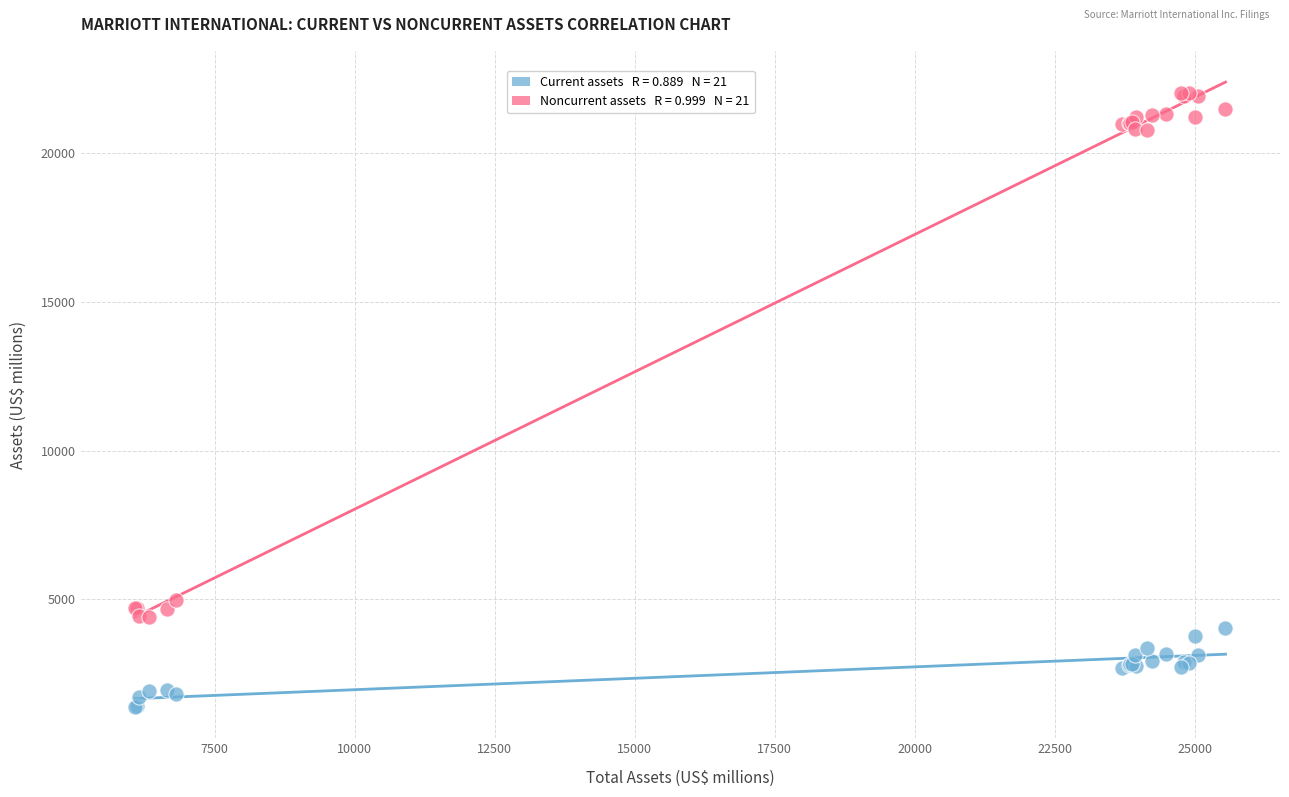

Across all series, what Y value is closest to 11704?

4975